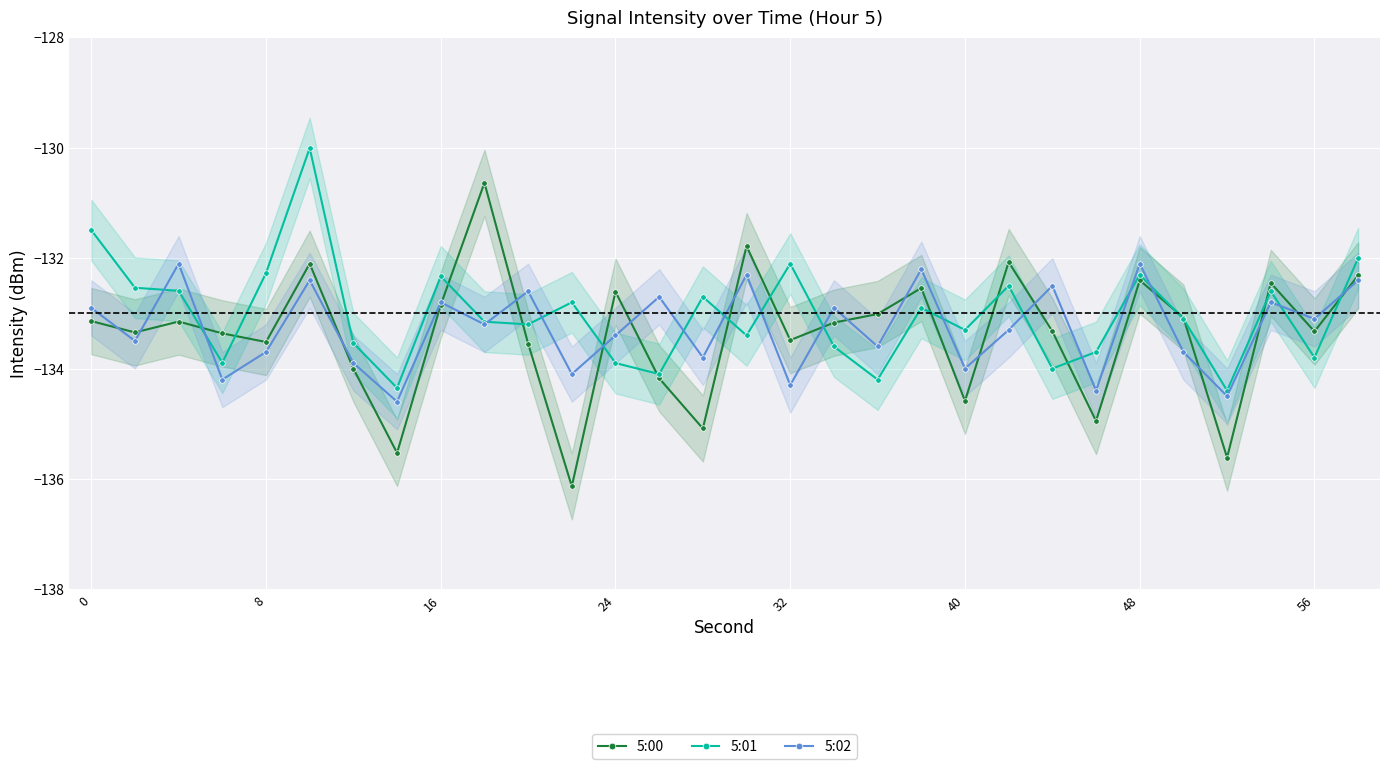

In 5:02, how many points are higher than both neighbors (excluding endpoints)?

11